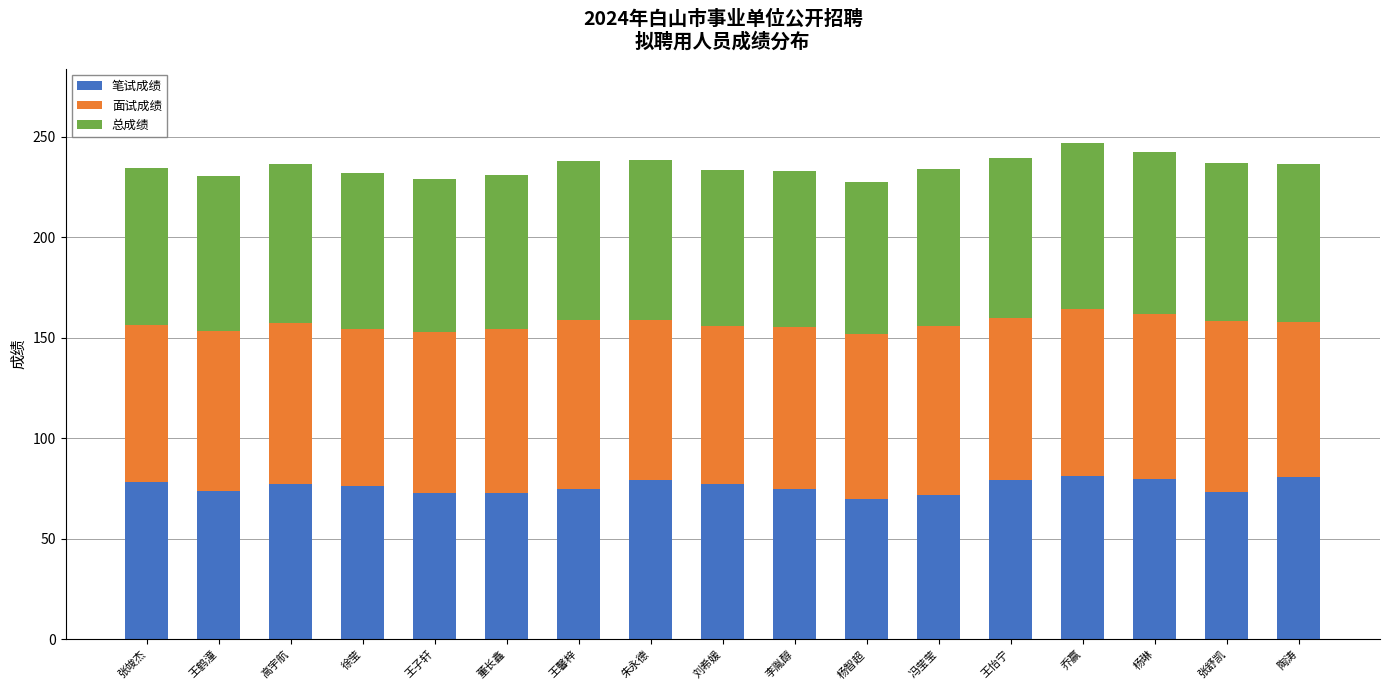

How many data points does each series have?

17